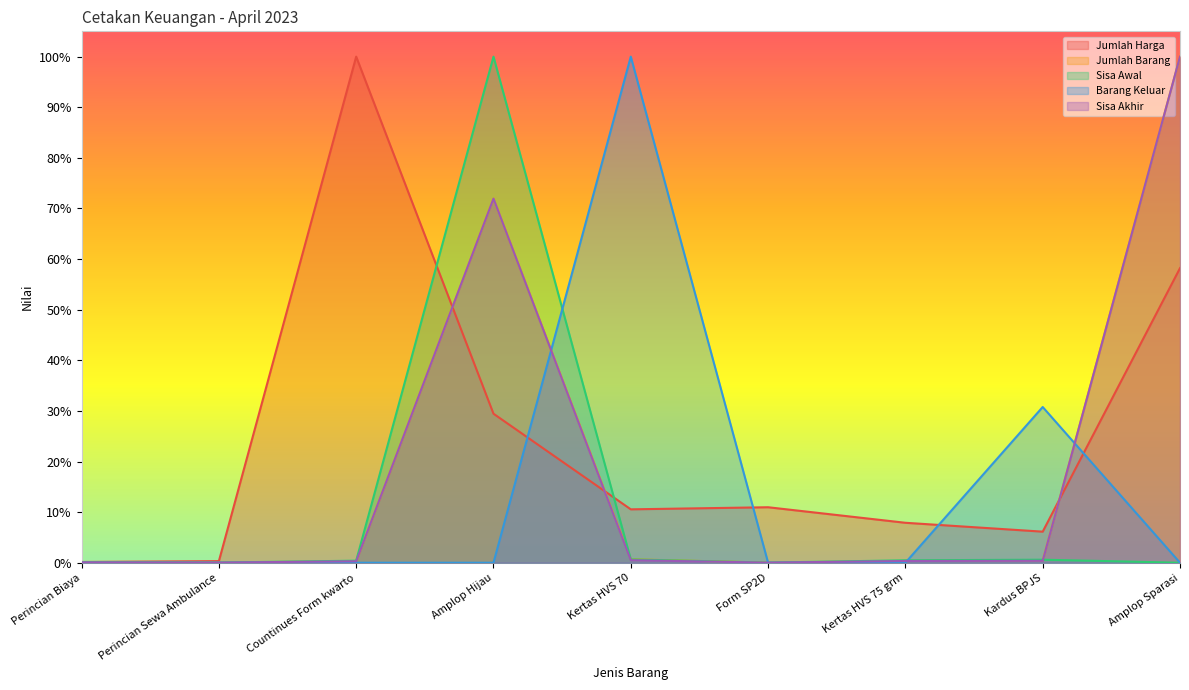

How many series are shown in this chart?

5